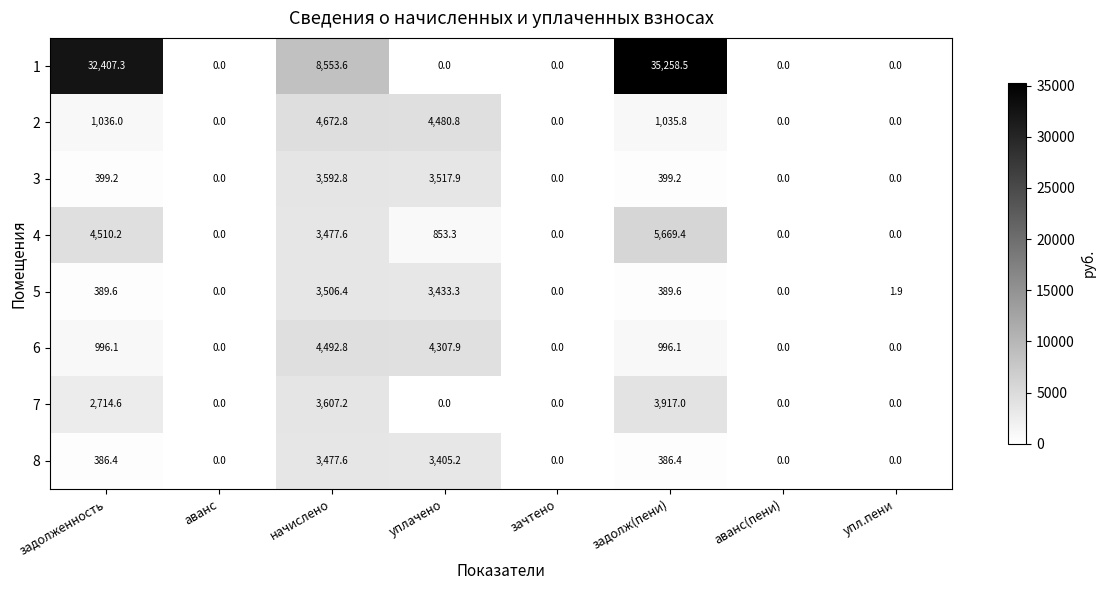

At which label is 1 closest to 17629?

начислено